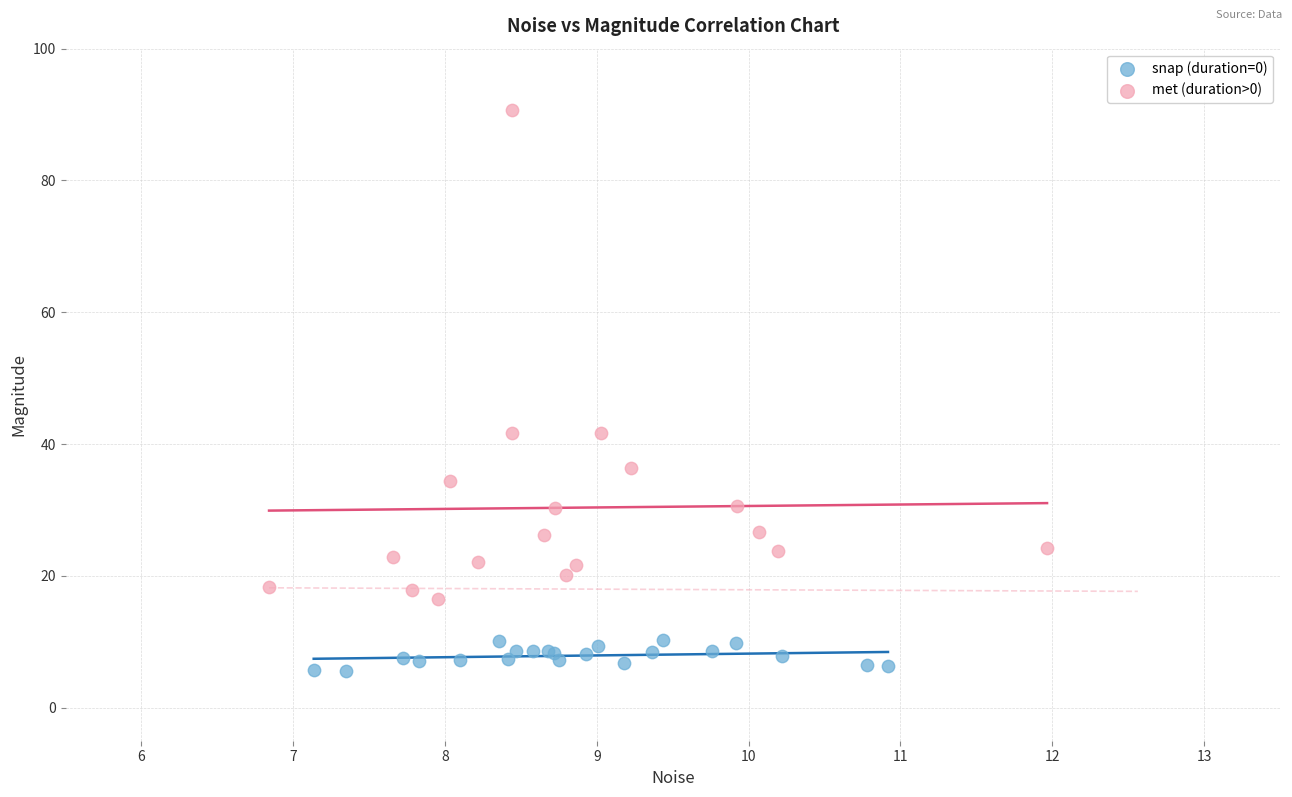

Which series reaches the maximum Y coordinate?

met (duration>0)